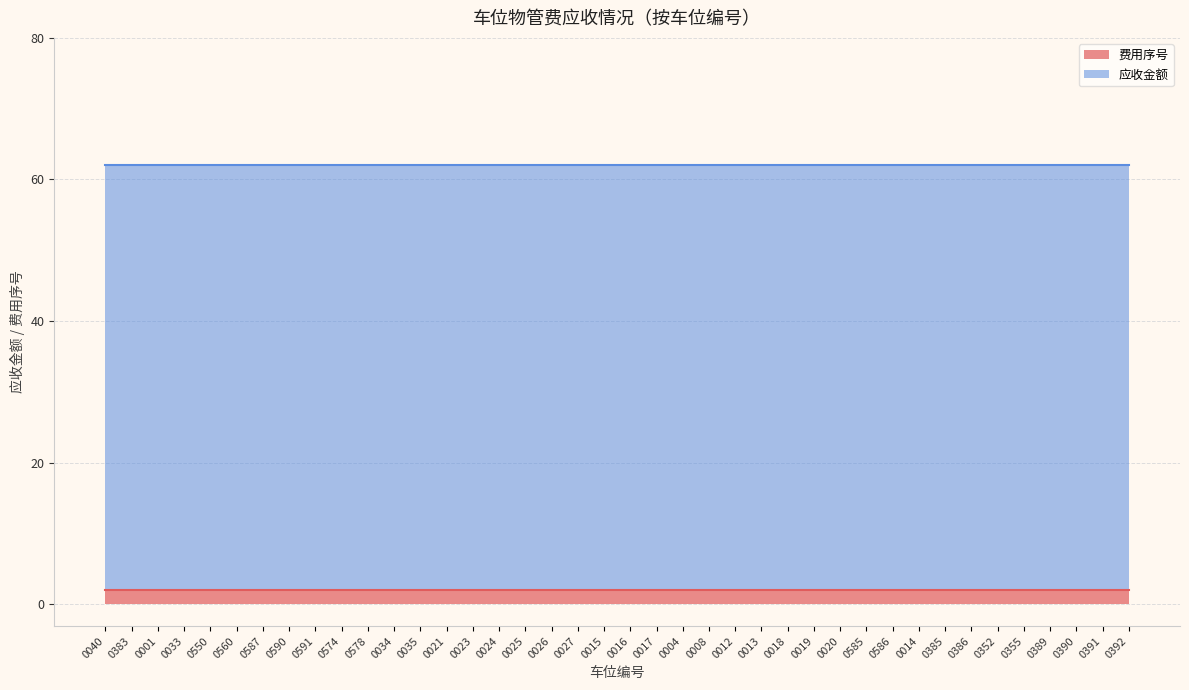

Reading left to right, what are all the values shown in this chart?

费用序号: 0040=2	0383=2	0001=2	0033=2	0550=2	0560=2	0587=2	0590=2	0591=2	0574=2	0578=2	0034=2	0035=2	0021=2	0023=2	0024=2	0025=2	0026=2	0027=2	0015=2	0016=2	0017=2	0004=2	0008=2	0012=2	0013=2	0018=2	0019=2	0020=2	0585=2	0586=2	0014=2	0385=2	0386=2	0352=2	0355=2	0389=2	0390=2	0391=2	0392=2
应收金额: 0040=60	0383=60	0001=60	0033=60	0550=60	0560=60	0587=60	0590=60	0591=60	0574=60	0578=60	0034=60	0035=60	0021=60	0023=60	0024=60	0025=60	0026=60	0027=60	0015=60	0016=60	0017=60	0004=60	0008=60	0012=60	0013=60	0018=60	0019=60	0020=60	0585=60	0586=60	0014=60	0385=60	0386=60	0352=60	0355=60	0389=60	0390=60	0391=60	0392=60